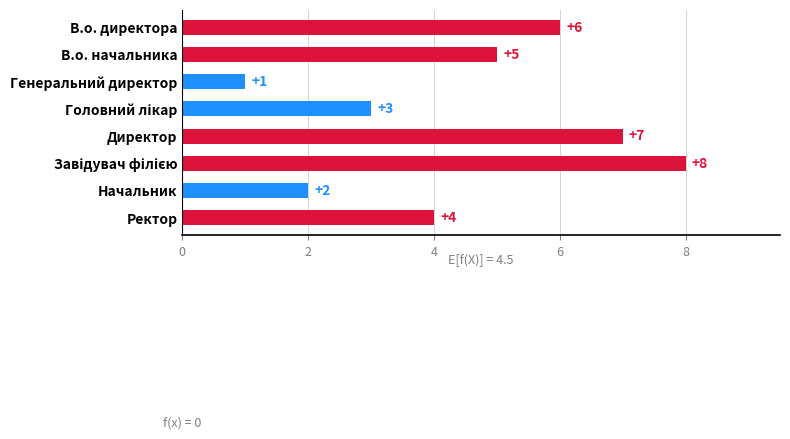

Approximately how many times larger is the value at Ректор compared to В.о. директора?

0.7